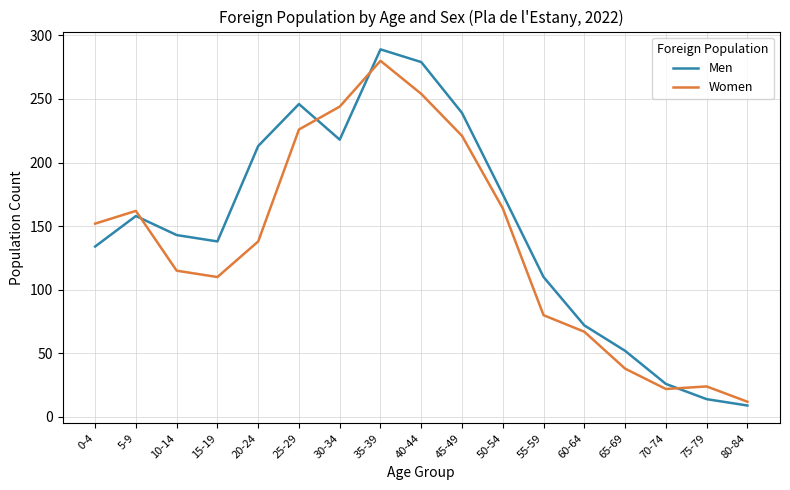

What is the difference between the second highest and minimum values in the Men series?

270